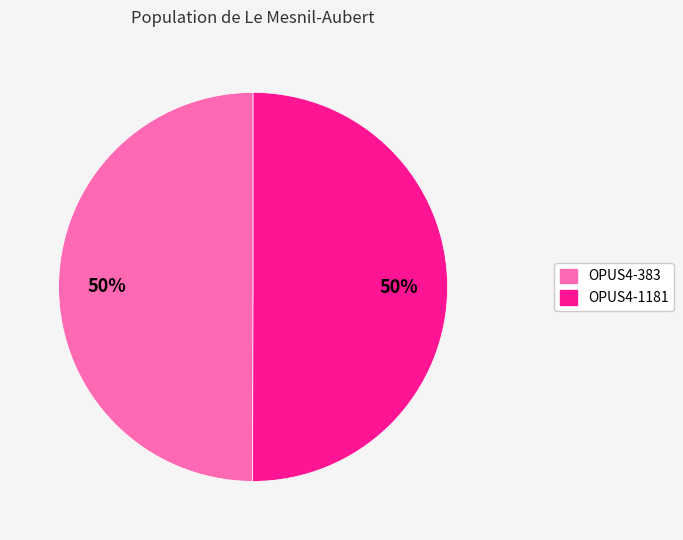

To the nearest percent, what portion does OPUS4-383 represent?

50%